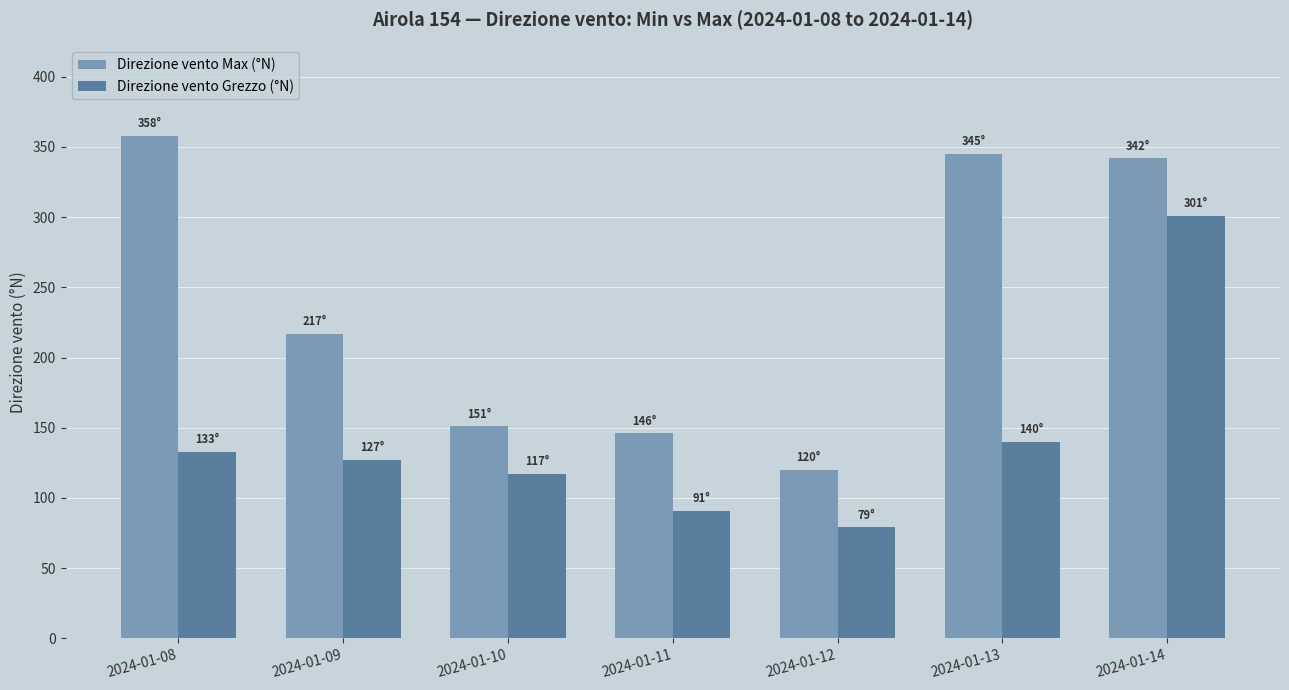

At which label does Direzione vento Max (°N) reach its minimum?

2024-01-12